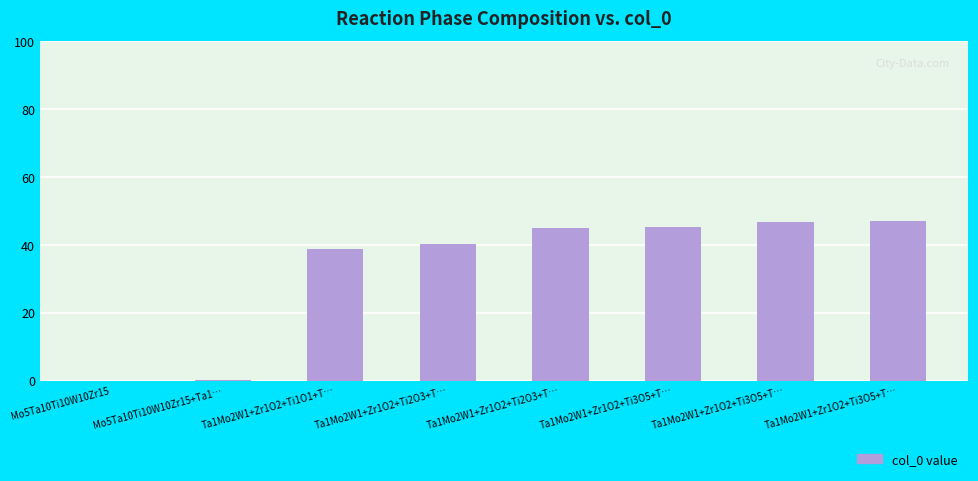

Reading left to right, transcribe all the data shown in this chart.

Mo5Ta10Ti10W10Zr15=0.0	Mo5Ta10Ti10W10Zr15+Ta1…=0.2	Ta1Mo2W1+Zr1O2+Ti1O1+T…=38.8	Ta1Mo2W1+Zr1O2+Ti2O3+T…=40.2	Ta1Mo2W1+Zr1O2+Ti2O3+T…=45.0	Ta1Mo2W1+Zr1O2+Ti3O5+T…=45.2	Ta1Mo2W1+Zr1O2+Ti3O5+T…=46.8	Ta1Mo2W1+Zr1O2+Ti3O5+T…=47.0